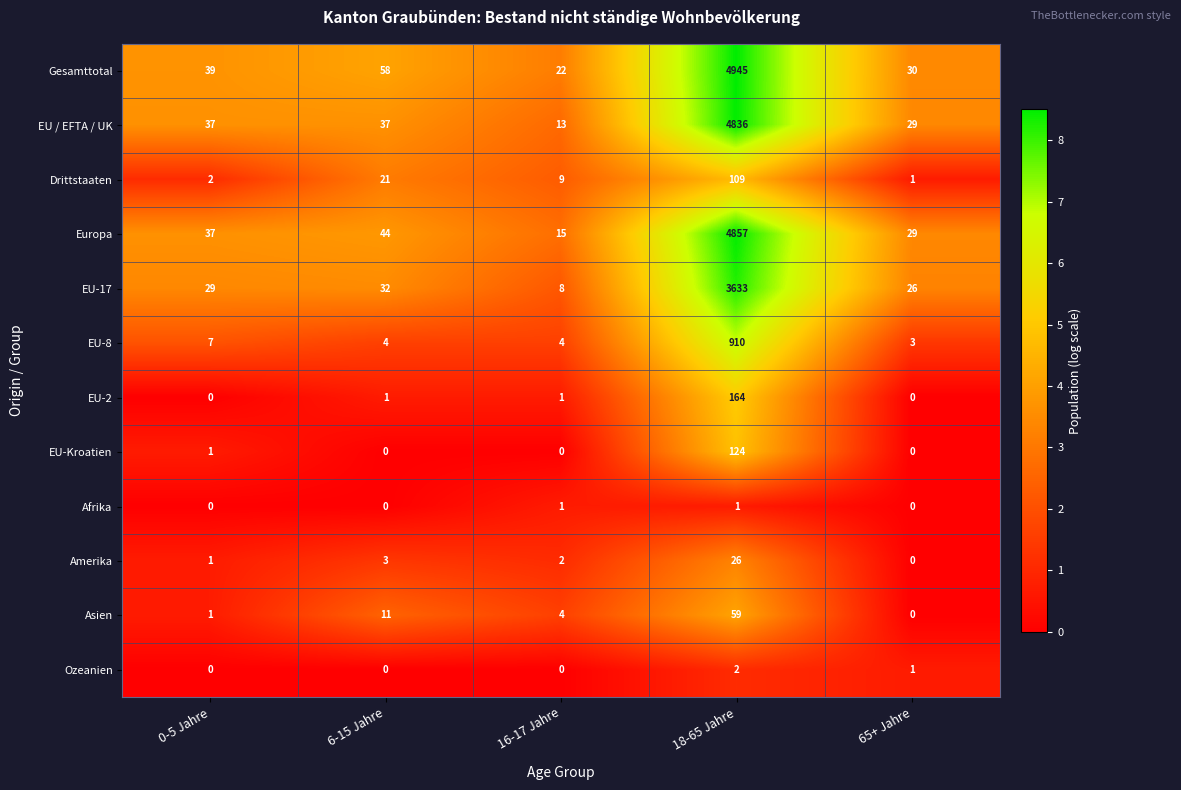

What is the sum of all EU / EFTA / UK values?

4952